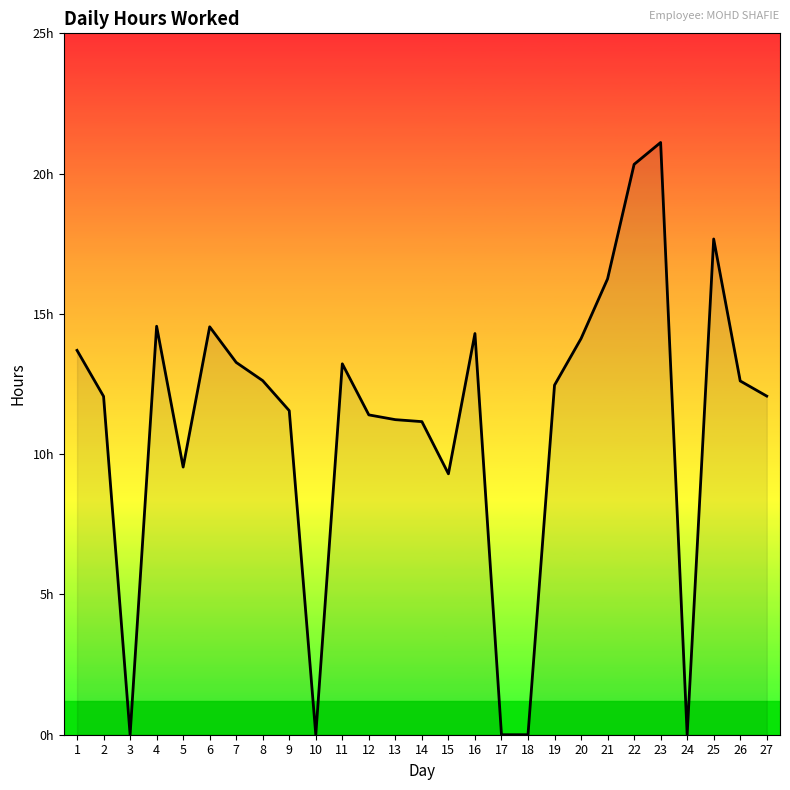

What is the value of the 4th point from the left?

14.6